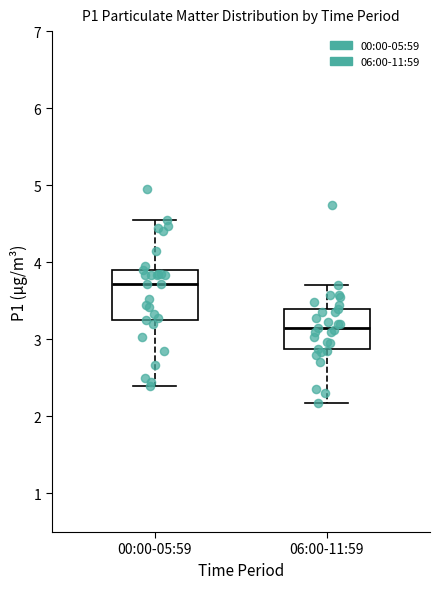

Which box is the tallest, from its lower edge to its upper edge?

00:00-05:59